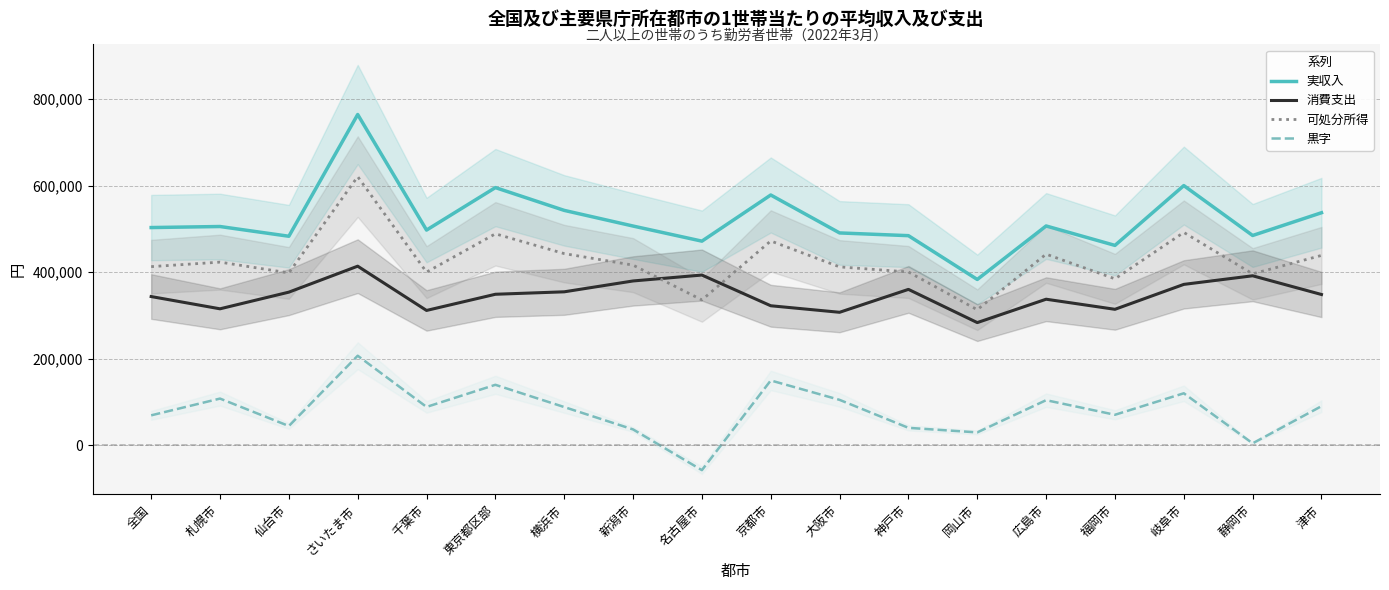

Between 静岡市 and 札幌市, which is larger?

札幌市